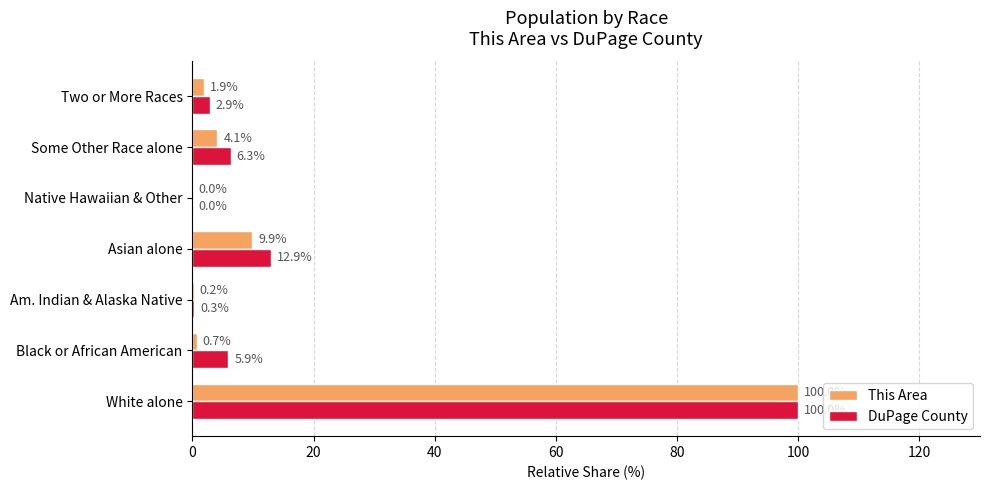

The value of This Area at Some Other Race alone is 4.1. True or false?

True